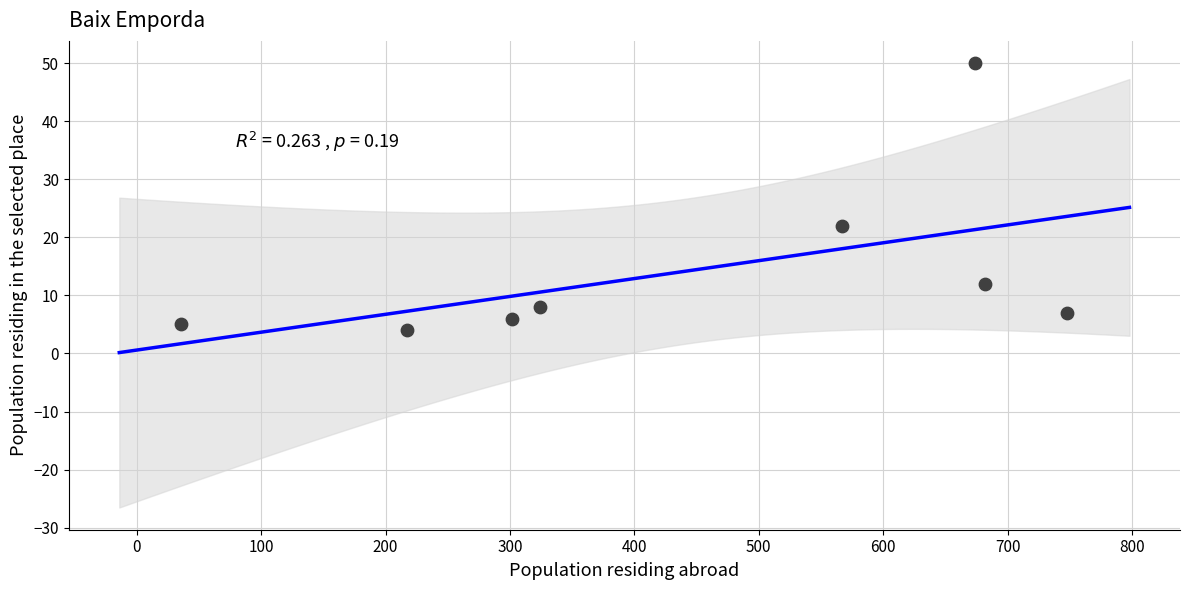

What Y value in the scatter plot is closest to 27?

22